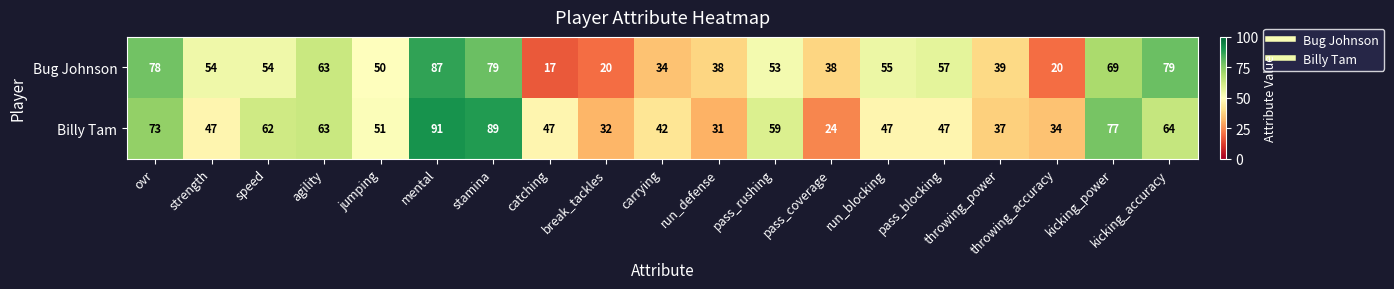

List the series in order of their overall mean, highest first.

Billy Tam, Bug Johnson